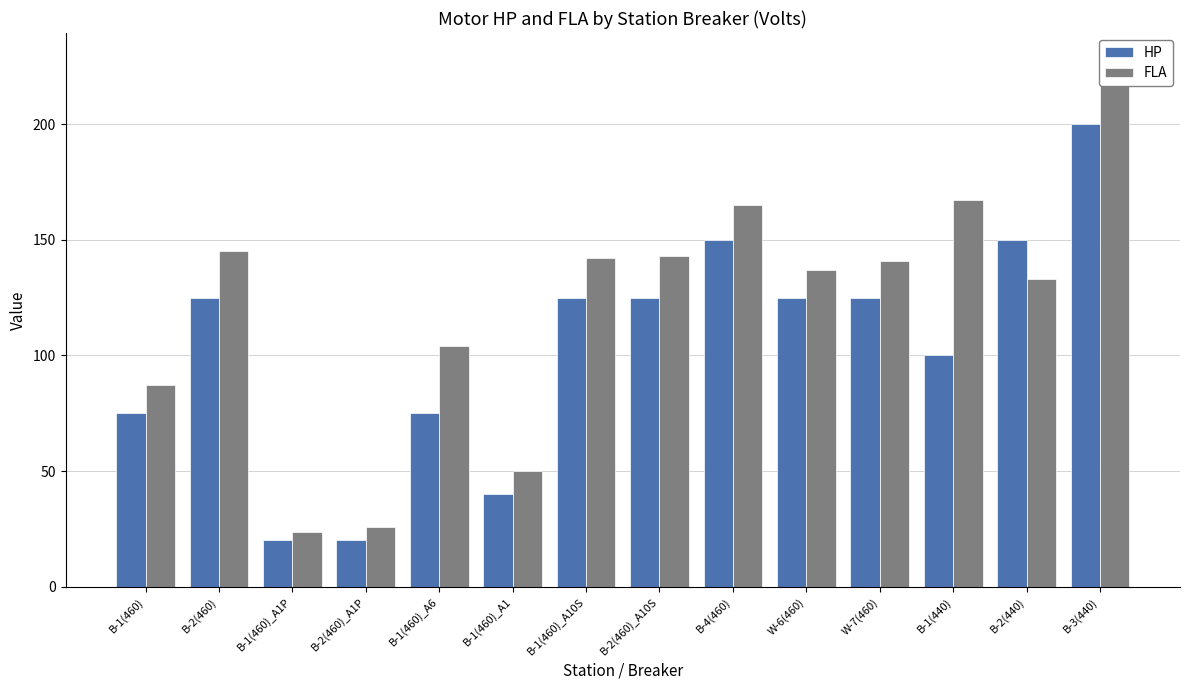

How many data points in FLA are above 141?

6